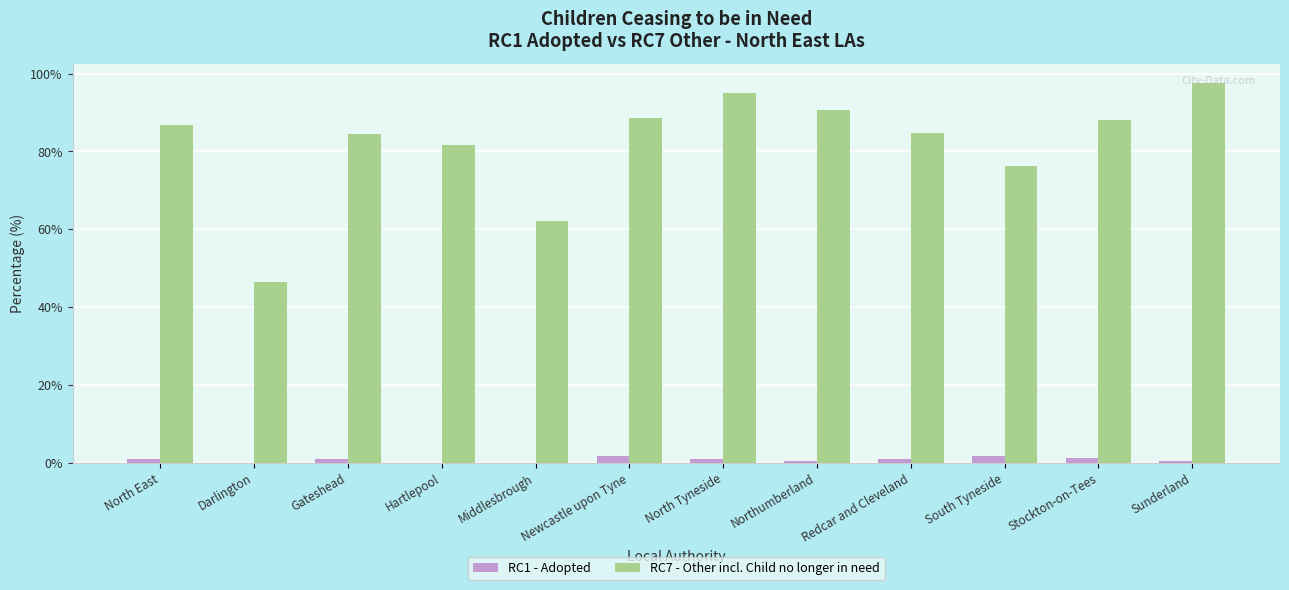

What is the sum of all RC7 - Other incl. Child no longer in need values?

982.8